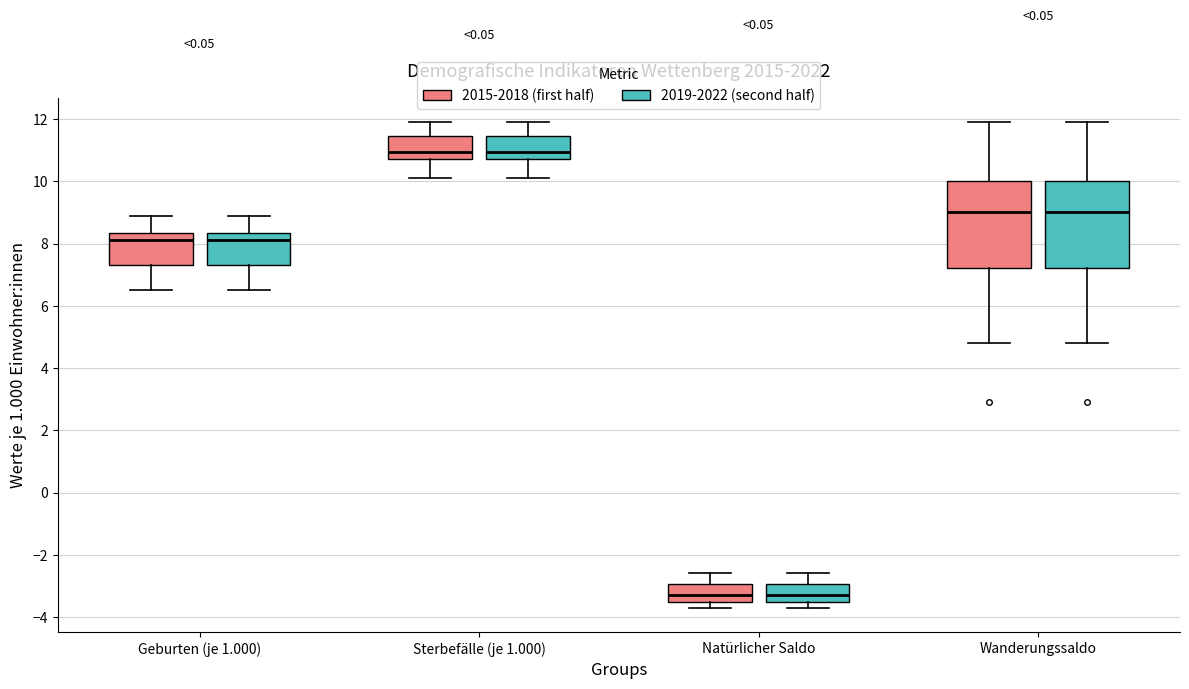

Reading left to right, transcribe this box plot: for each box, give where its median line is, the range the box spans, and where its two whiskers end, as read against the y-axis. The values are not printed on the chart, so give them approximately, as read against the axis.

Geburten (je 1.000) (2015-2018 (first half)): median 8.2, box 7.4 to 8.4, whiskers 6.6 to 9.0
Geburten (je 1.000) (2019-2022 (second half)): median 8.2, box 7.4 to 8.4, whiskers 6.6 to 9.0
Sterbefälle (je 1.000) (2015-2018 (first half)): median 11.0, box 10.8 to 11.4, whiskers 10.2 to 12.0
Sterbefälle (je 1.000) (2019-2022 (second half)): median 11.0, box 10.8 to 11.4, whiskers 10.2 to 12.0
Natürlicher Saldo (2015-2018 (first half)): median -3.2, box -3.6 to -3.0, whiskers -3.6 (just below the box's lower edge) to -2.6
Natürlicher Saldo (2019-2022 (second half)): median -3.2, box -3.6 to -3.0, whiskers -3.6 (just below the box's lower edge) to -2.6
Wanderungssaldo (2015-2018 (first half)): median 9.0, box 7.2 to 10.0, whiskers 4.8 to 12.0
Wanderungssaldo (2019-2022 (second half)): median 9.0, box 7.2 to 10.0, whiskers 4.8 to 12.0